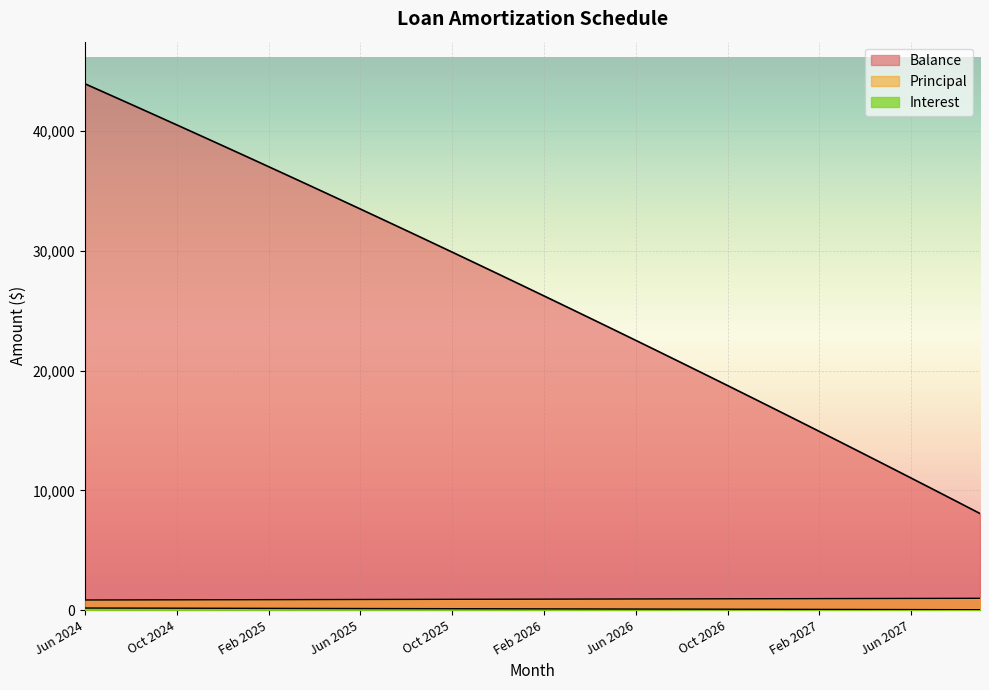

True or false: Balance and Principal intersect in this chart.

False